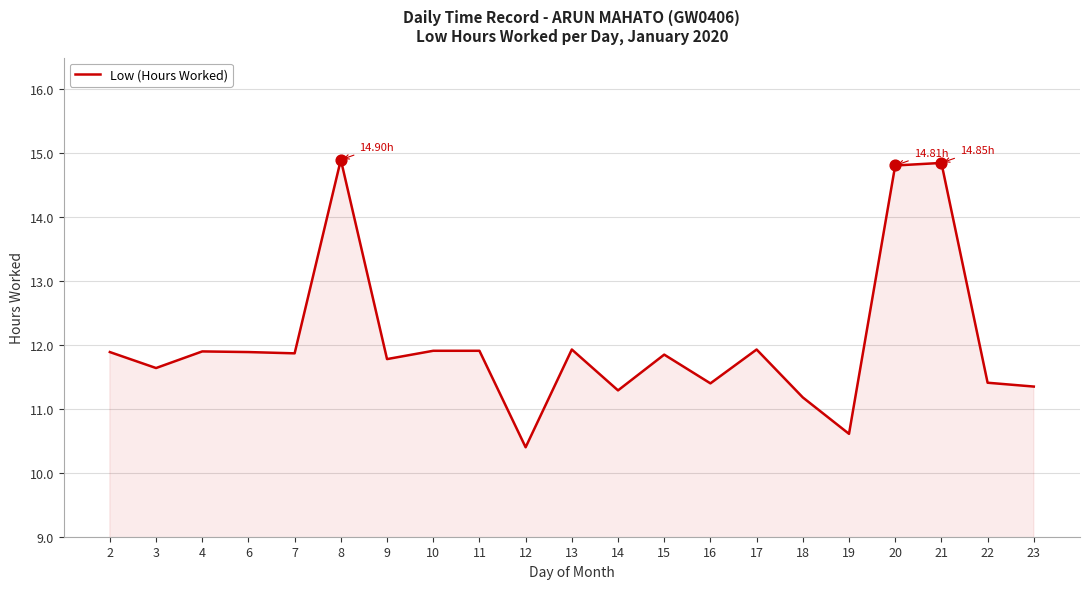

What is the change in value from 13 to 23?

-0.6